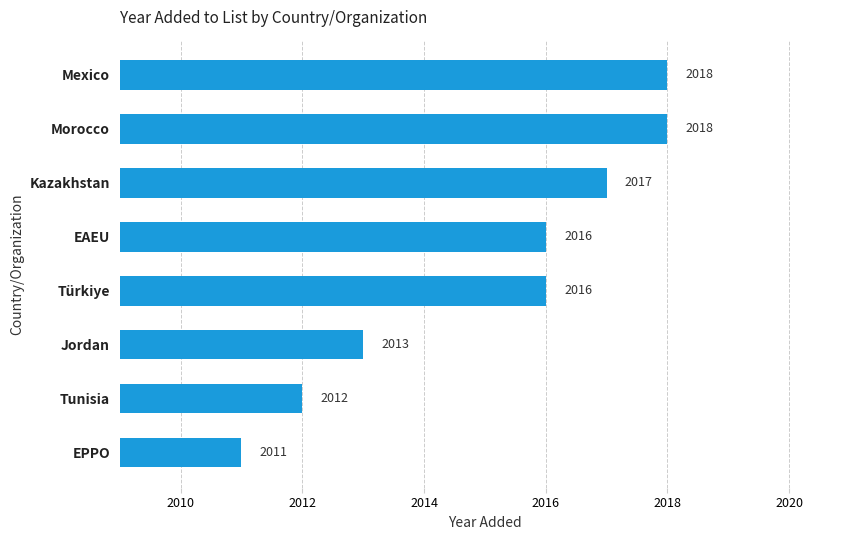

What is the ratio of the value at EAEU to the value at Jordan?

1.0